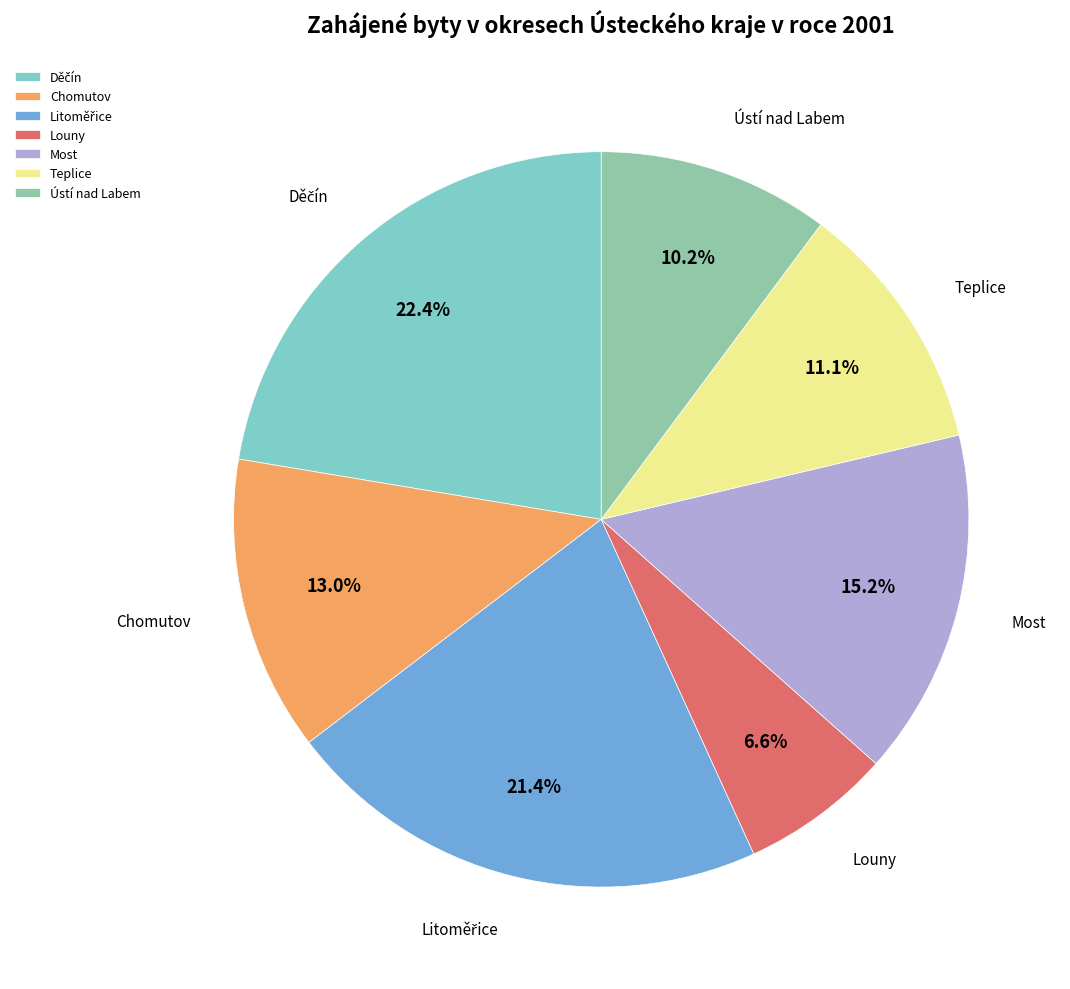

How many segments does this pie chart have?

7